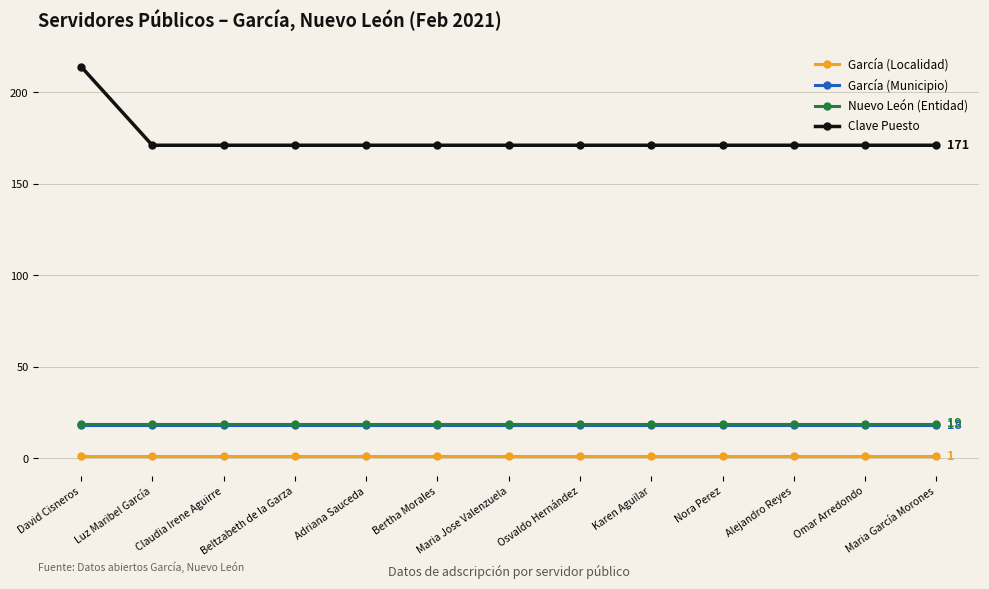

Reading left to right, what are all the values shown in this chart?

García (Localidad): 1	1	1	1	1	1	1	1	1	1	1	1	1
García (Municipio): 18	18	18	18	18	18	18	18	18	18	18	18	18
Nuevo León (Entidad): 19	19	19	19	19	19	19	19	19	19	19	19	19
Clave Puesto: 214	171	171	171	171	171	171	171	171	171	171	171	171